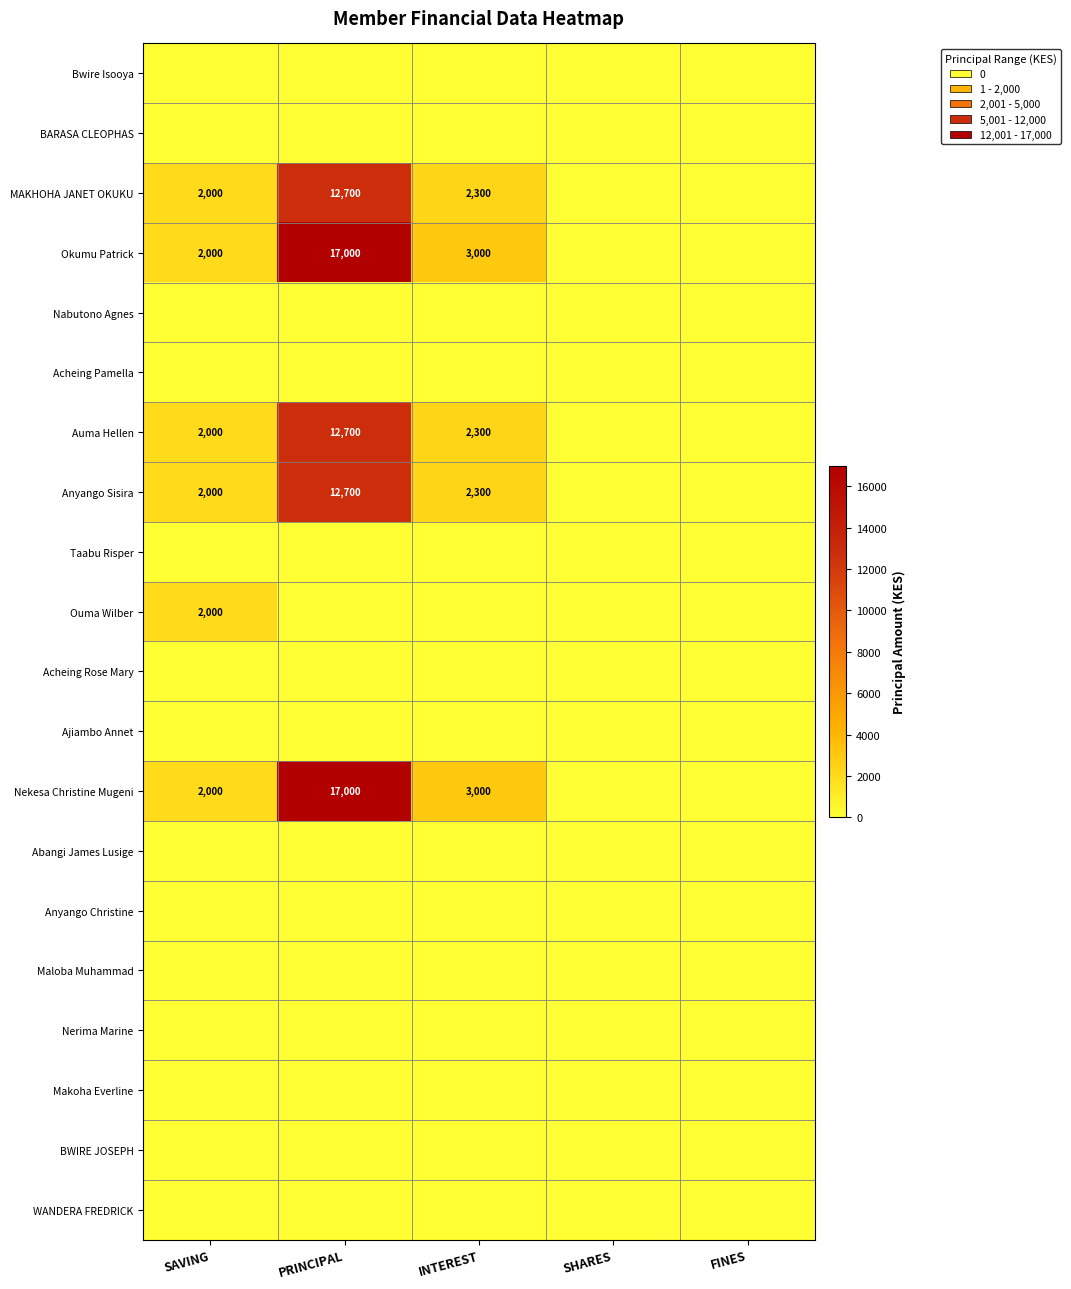

The Anyango Sisira series shows 5468 at PRINCIPAL. True or false?

False